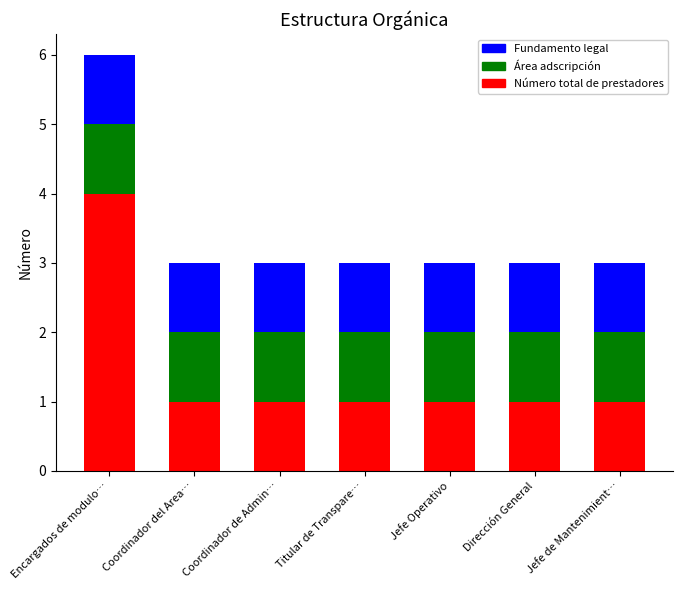

What is the maximum value for Número total de prestadores?

4